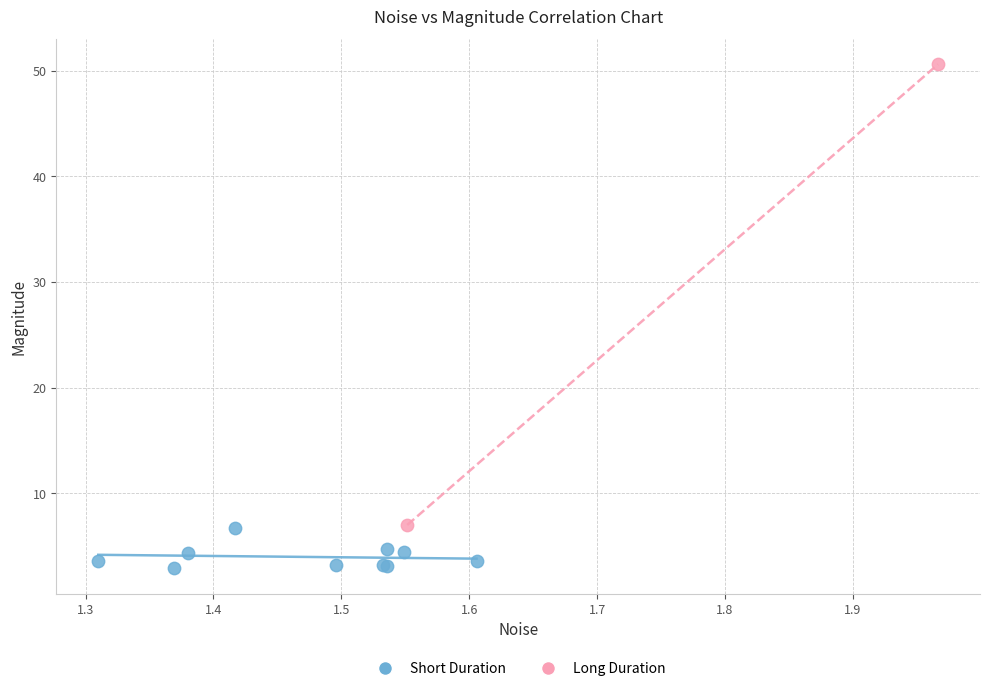

What are all the series names shown in the legend?

Short Duration, Long Duration